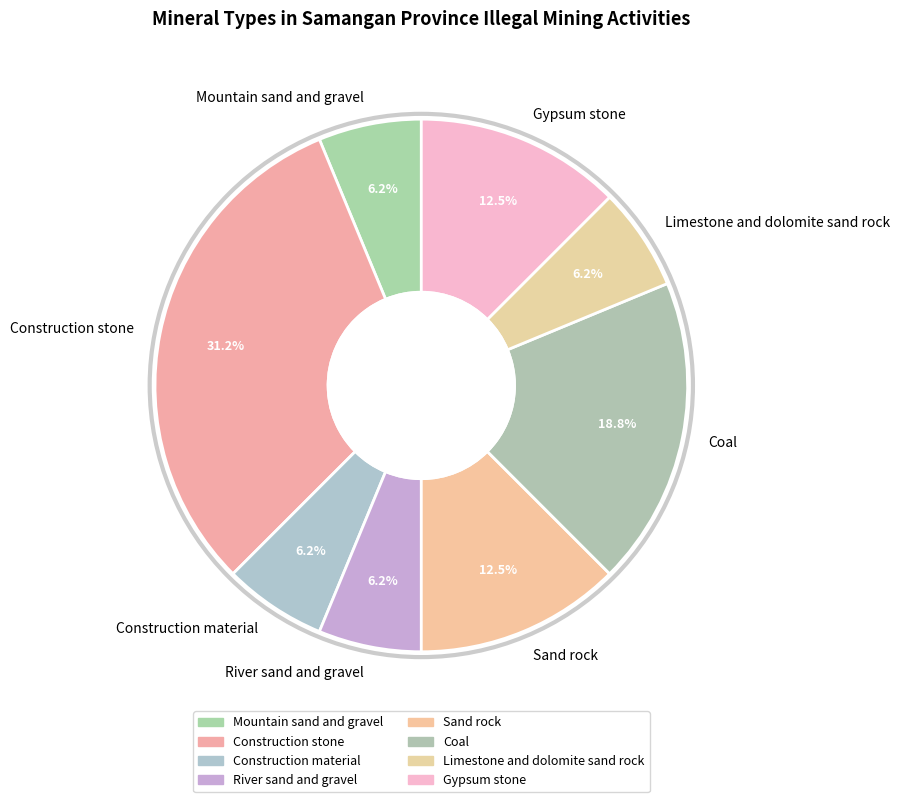

Which slice is the largest?

Construction stone